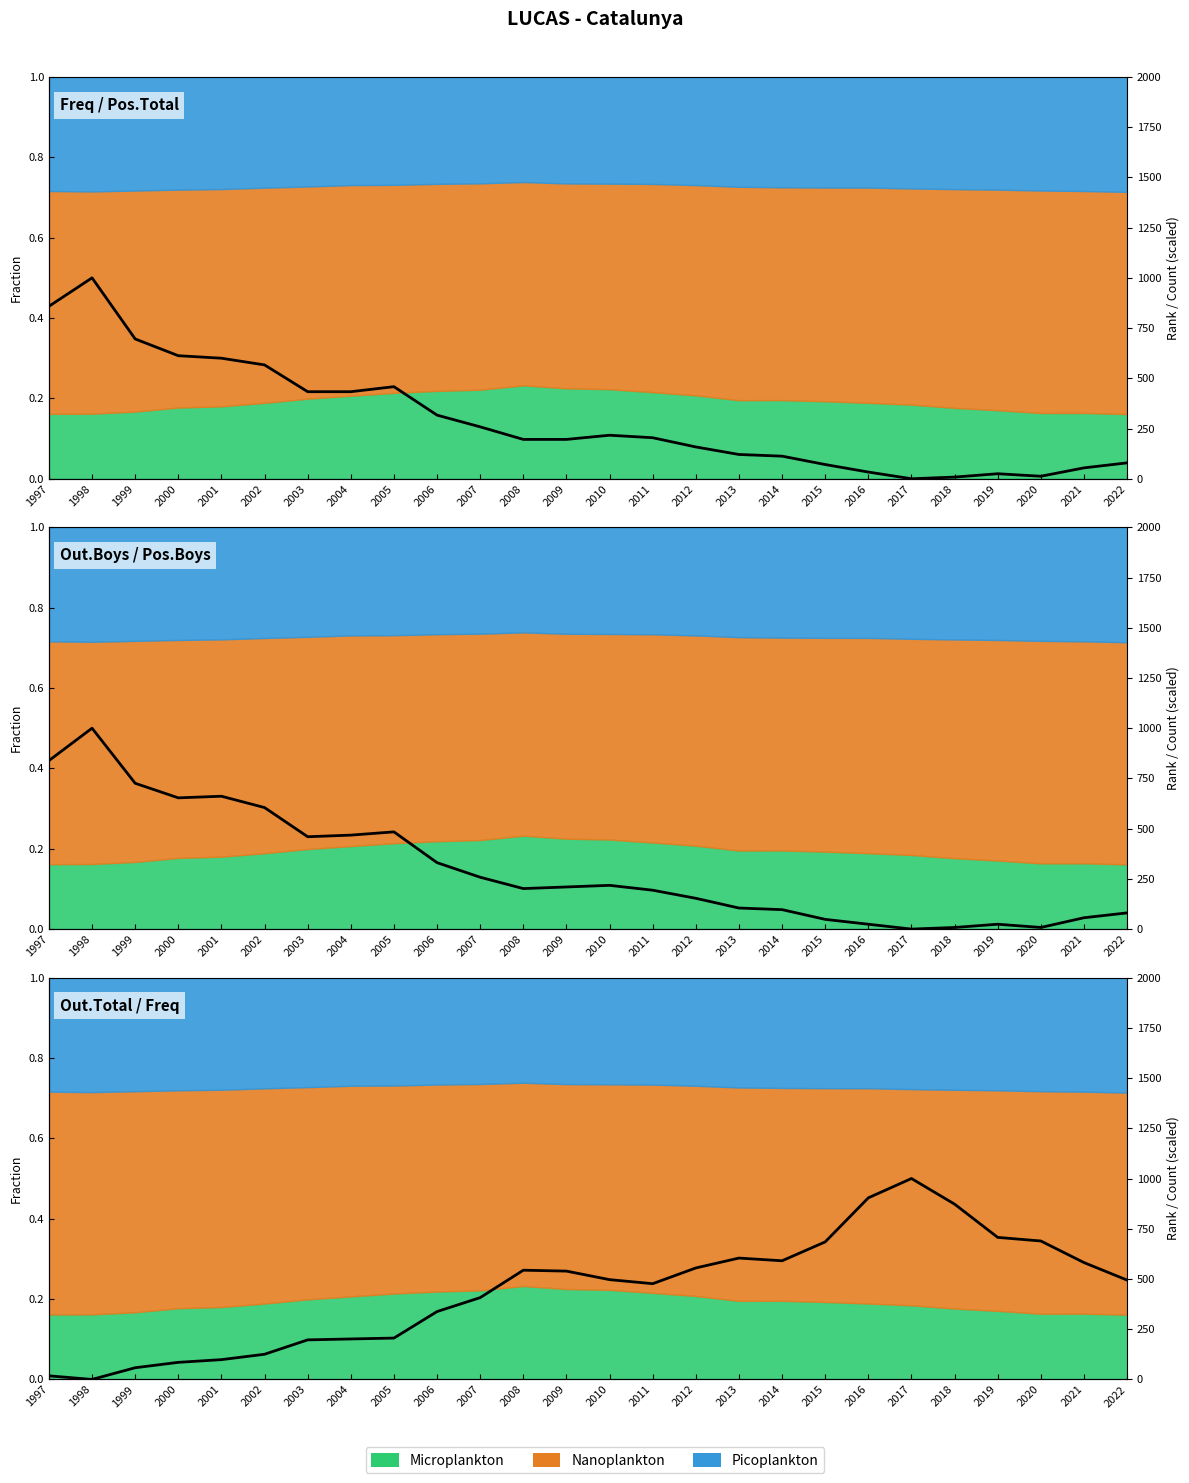

The value of Frequency at 2019 is 1021.1. True or false?

False